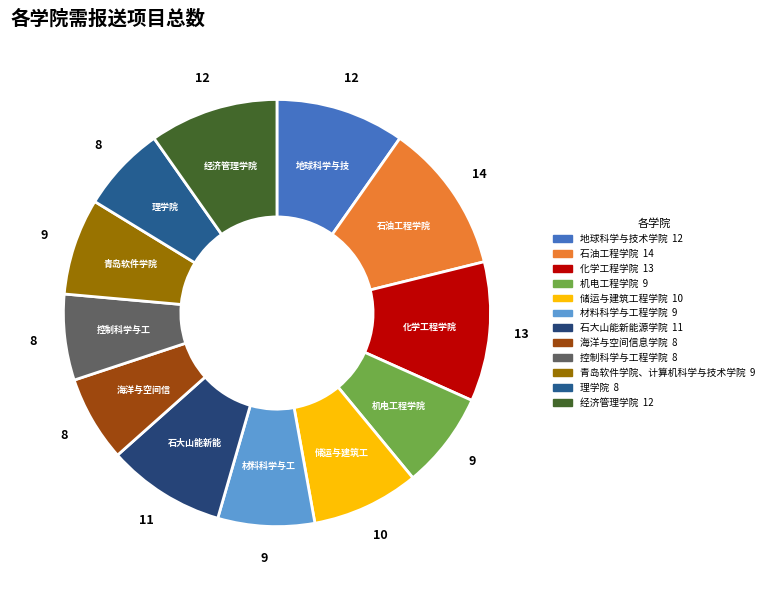

Rank the categories by value from highest to lowest.

石油工程学院, 化学工程学院, 地球科学与技术学院, 经济管理学院, 石大山能新能源学院, 储运与建筑工程学院, 机电工程学院, 材料科学与工程学院, 青岛软件学院、计算机科学与技术学院, 海洋与空间信息学院, 控制科学与工程学院, 理学院